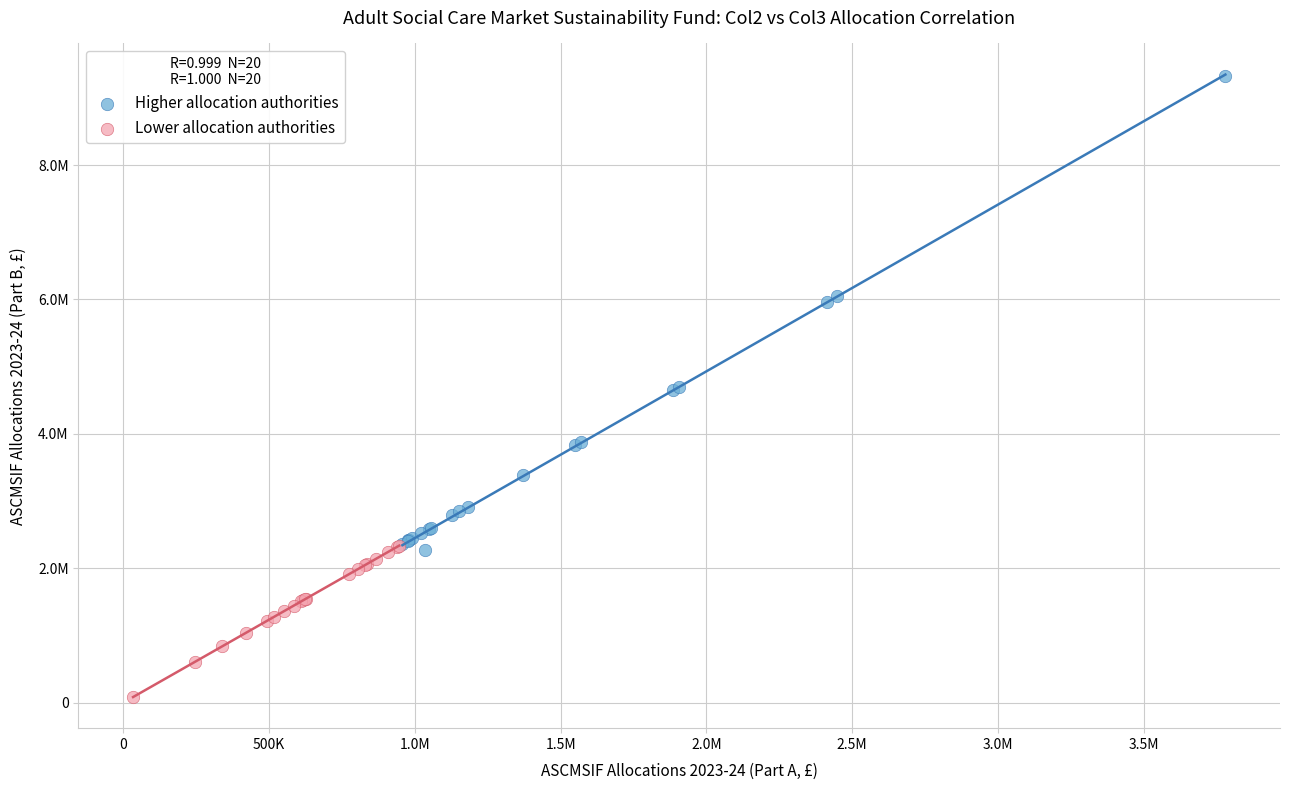

Which series reaches the minimum Y coordinate?

Lower allocation authorities